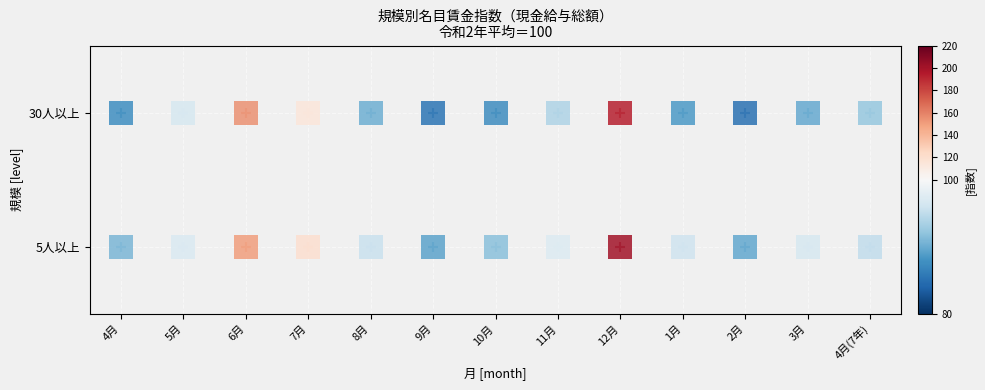

Reading left to right, transcribe all the data shown in this chart.

4月: 90.9	87.6
5月: 96.9	96.6
6月: 150.5	154.6
7月: 120.6	114.7
8月: 95.6	90.3
9月: 89.3	85.4
10月: 91.7	87.4
11月: 97.2	93.8
12月: 200.7	193.7
1月: 95.8	88.5
2月: 89.6	85.1
3月: 96.6	89.8
4月_7: 95.0	92.3